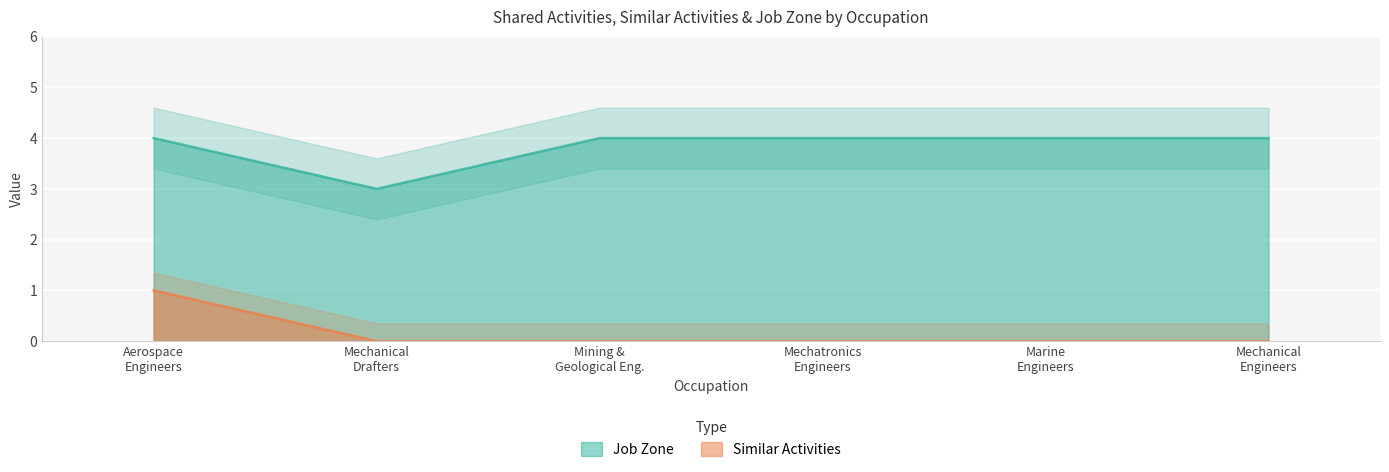

True or false: Job Zone and Similar Activities intersect in this chart.

False